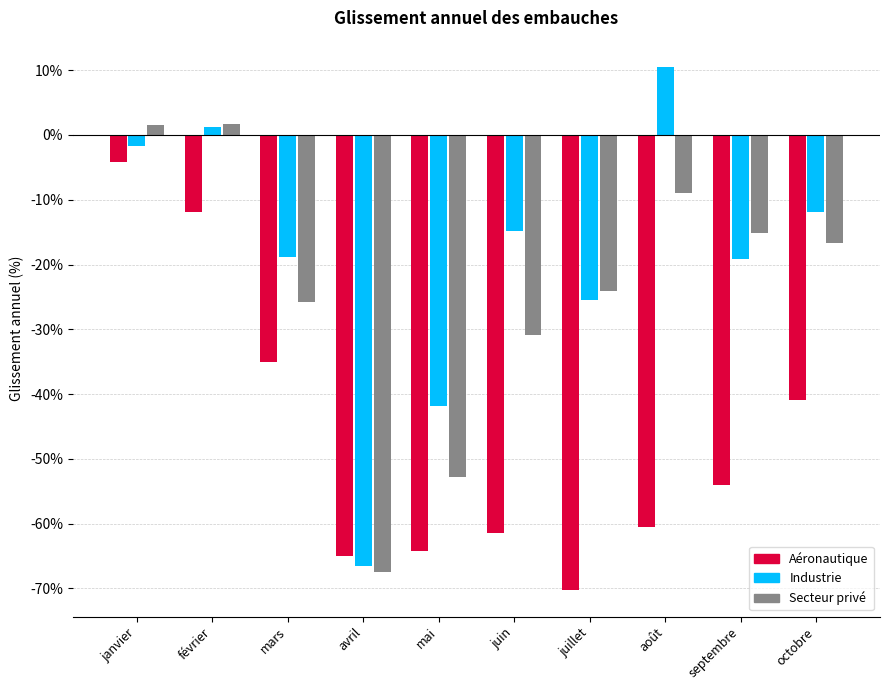

List the labels in order of Aéronautique value, smallest first.

juillet, avril, mai, juin, août, septembre, octobre, mars, février, janvier